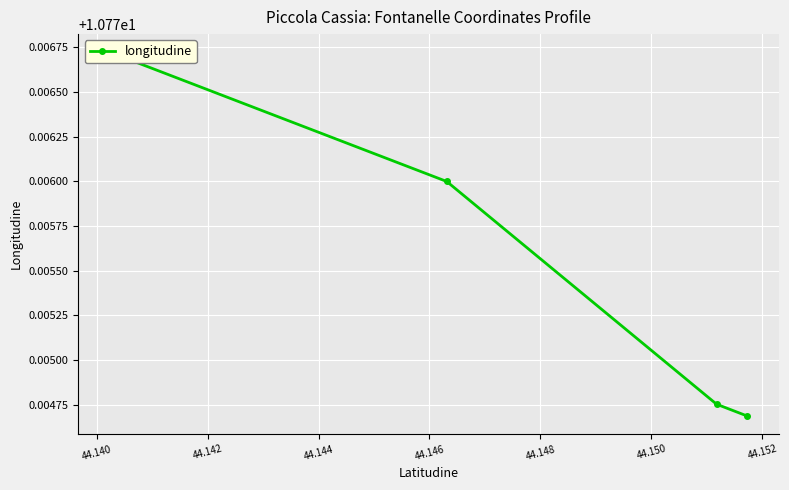

What value does the data have at 44.140?

10.8